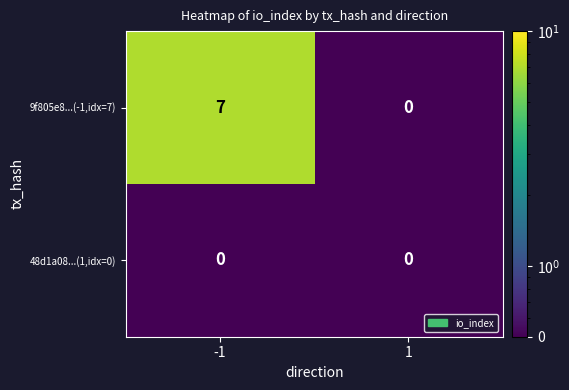

What is the difference between the maximum and minimum values in the 9f805e8...(-1,idx=7) series?

7